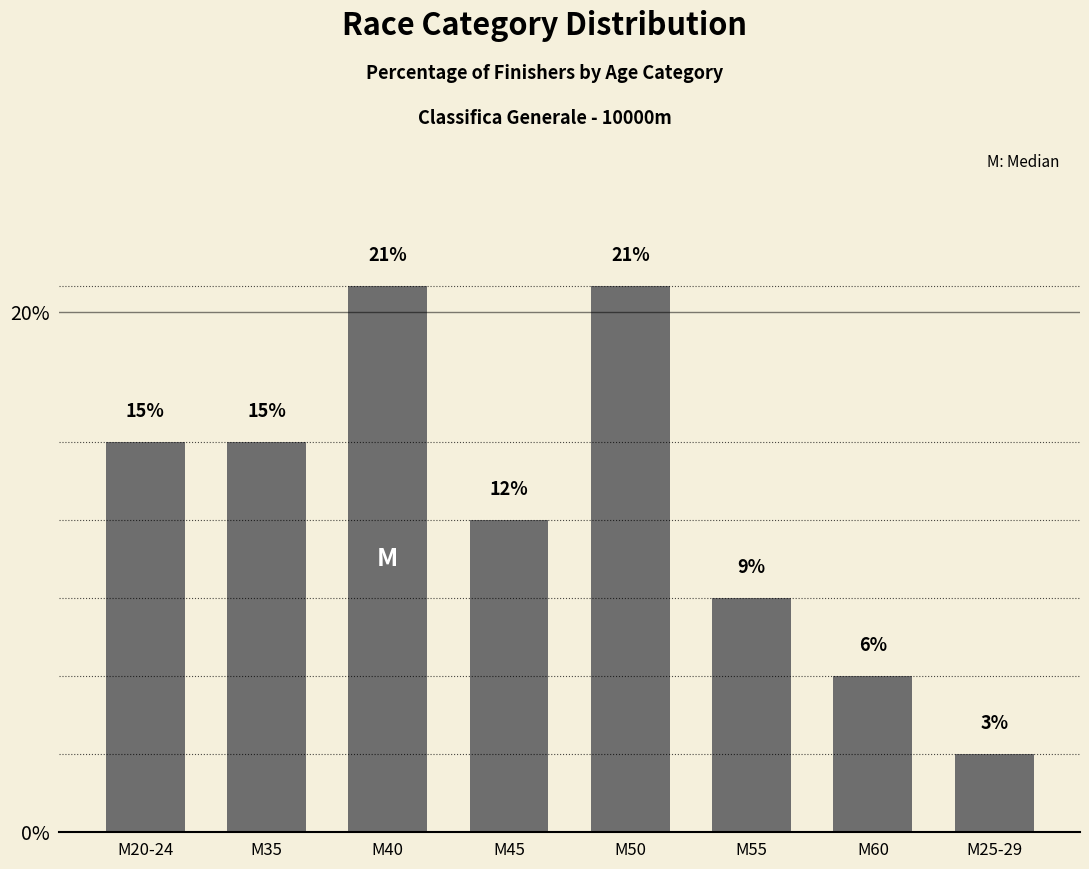

Is it true that the value at M20-24 is 7?

False